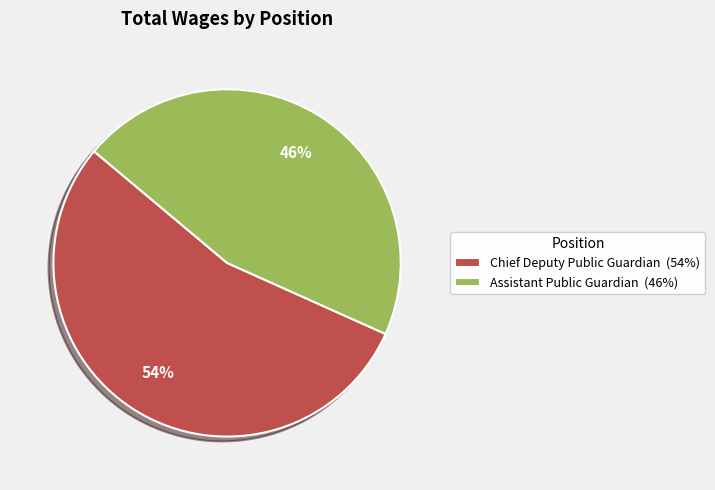

Which has a higher value, Assistant Public Guardian or Chief Deputy Public Guardian?

Chief Deputy Public Guardian